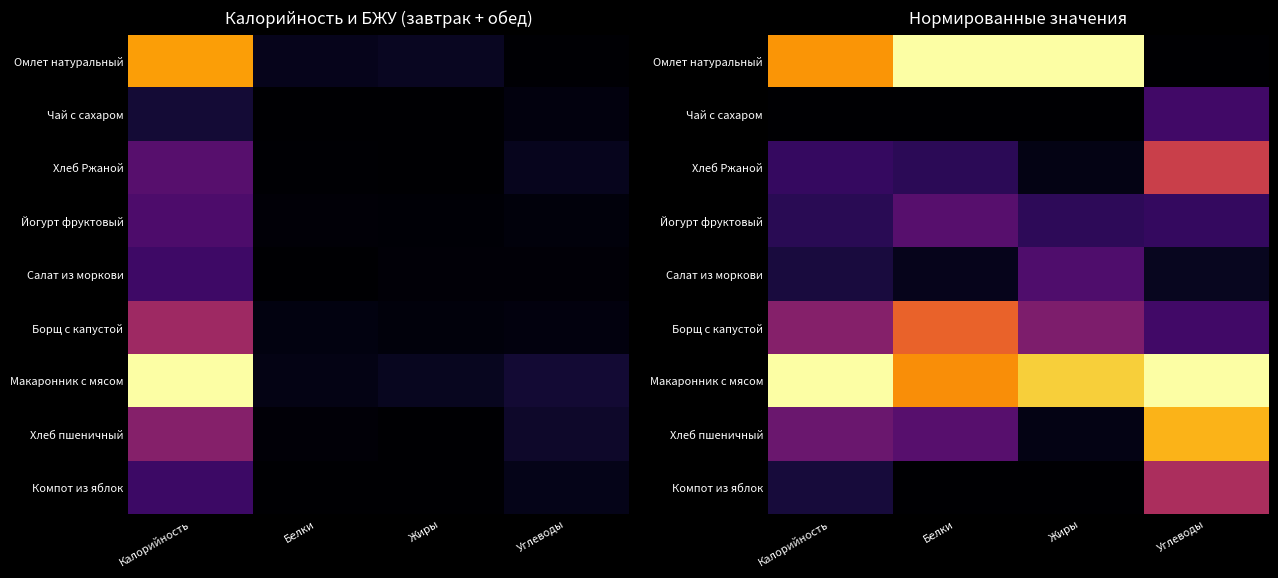

Which series has the largest total across all categories?

Макаронник с мясом